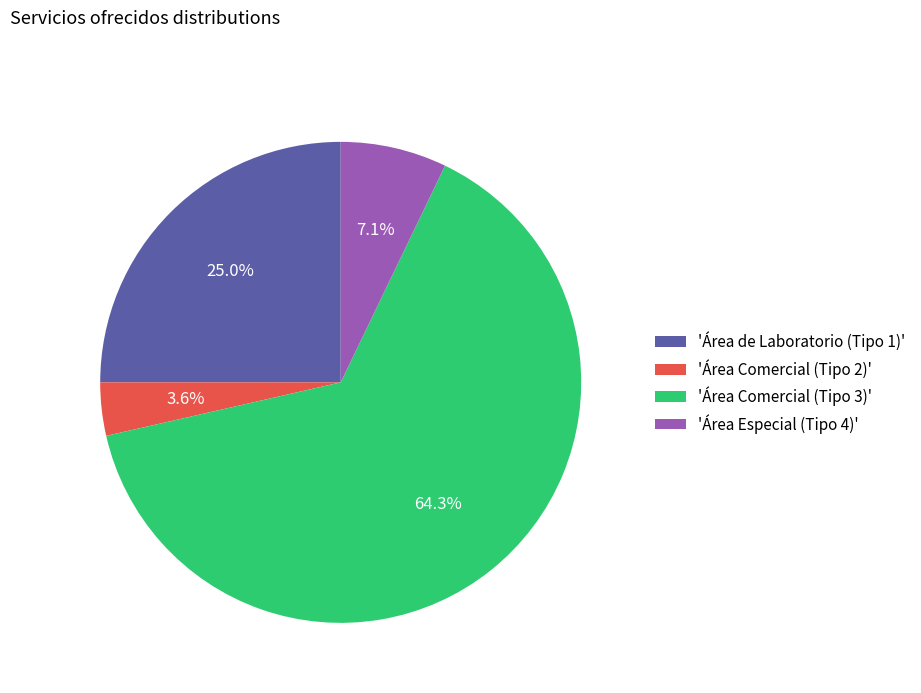

Between 'Área de Laboratorio (Tipo 1)' and 'Área Comercial (Tipo 2)', which is larger?

'Área de Laboratorio (Tipo 1)'